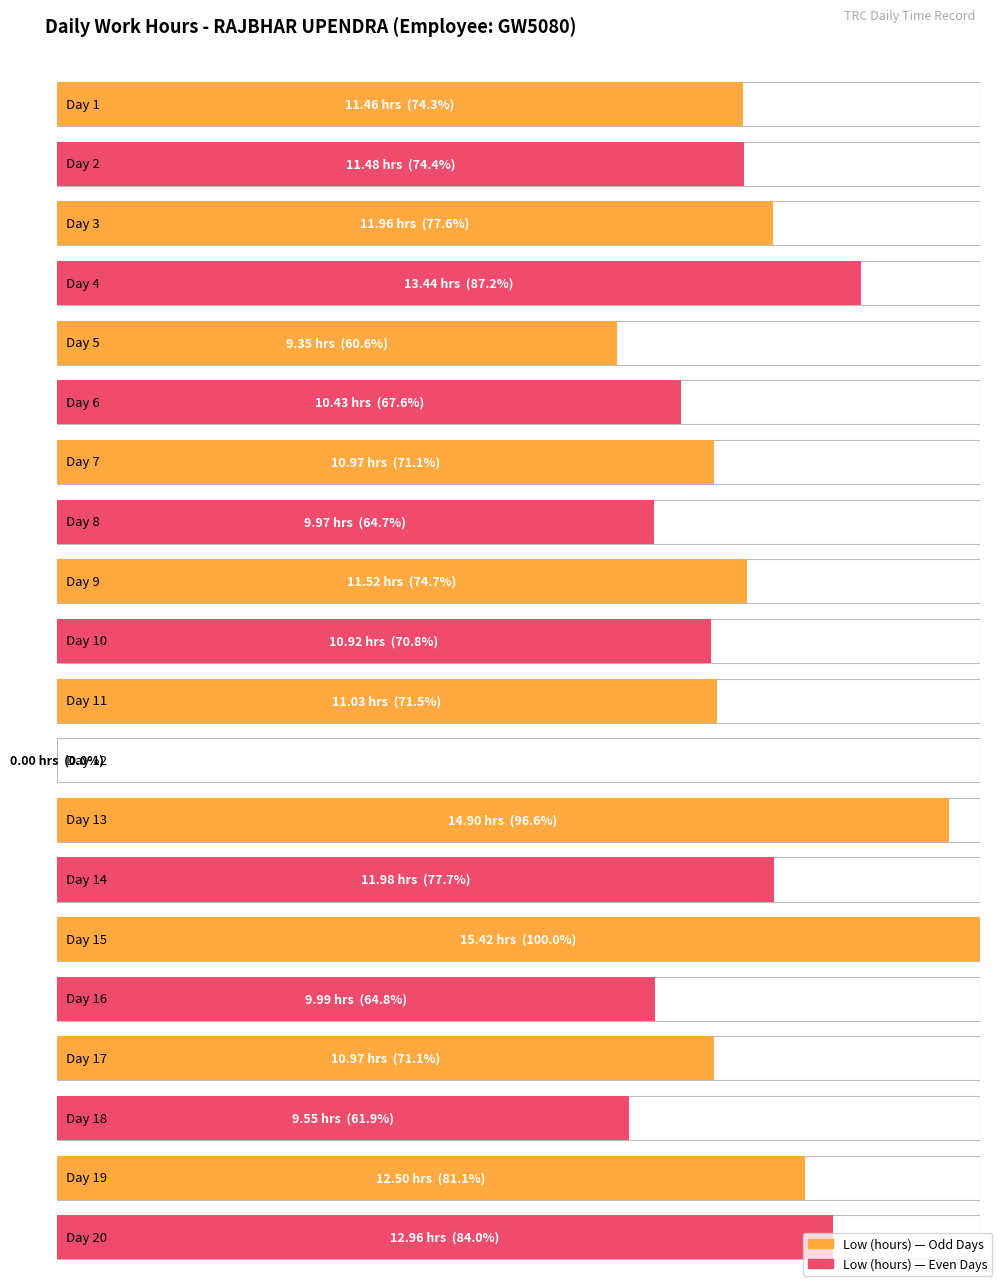

Are the bars horizontal?

Yes